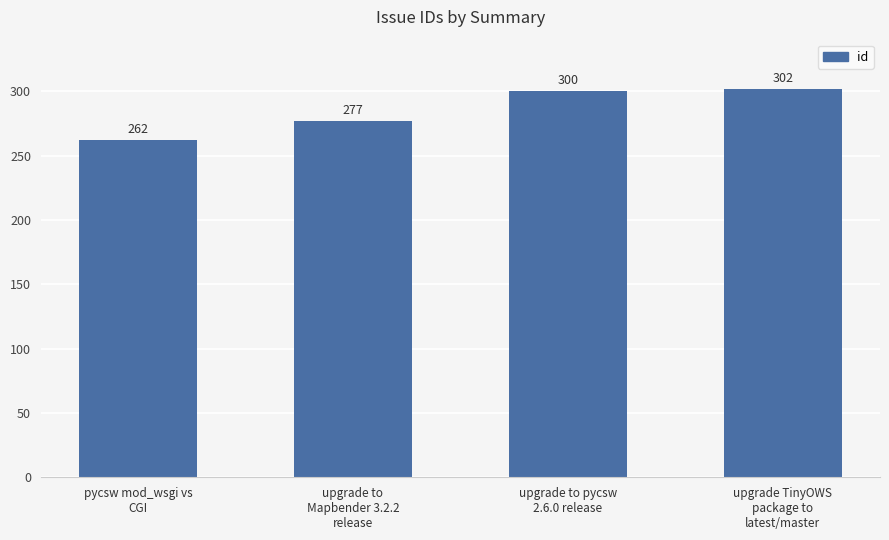

List the labels in order of value, largest first.

upgrade TinyOWS
package to
latest/master, upgrade to pycsw
2.6.0 release, upgrade to
Mapbender 3.2.2
release, pycsw mod_wsgi vs
CGI